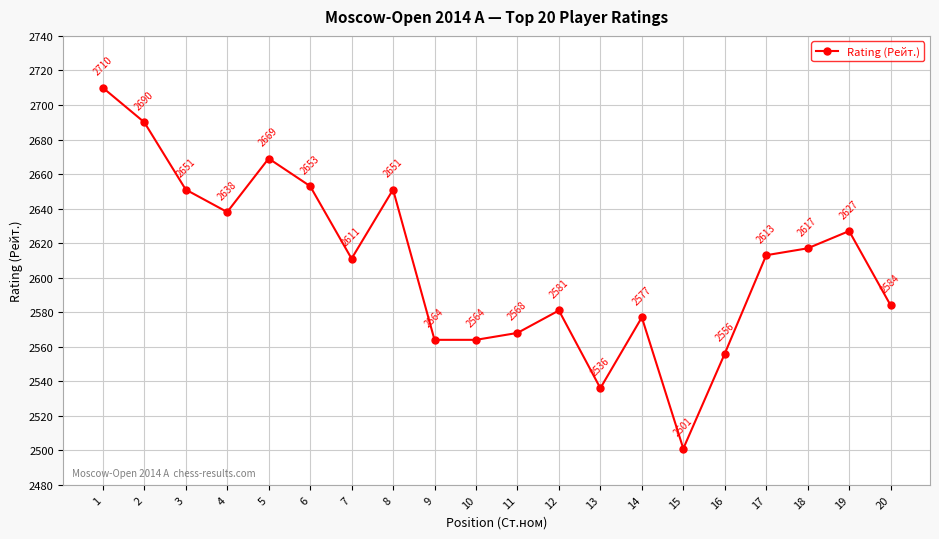

At which category does the chart reach its minimum across all series?

15